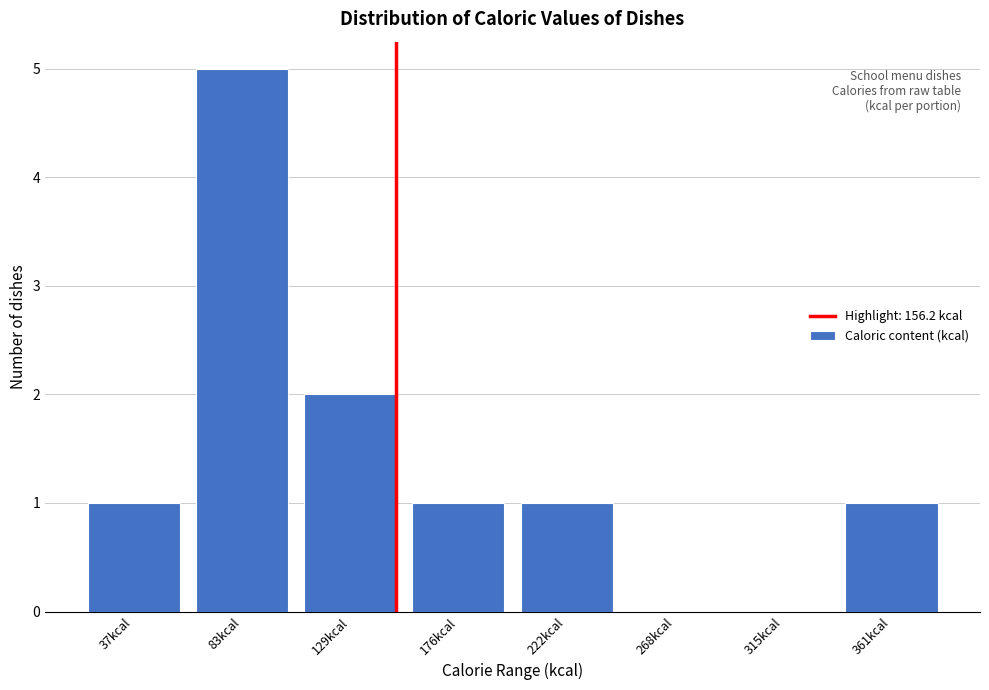

Reading left to right, list all the values displayed in this chart.

37kcal=1	83kcal=5	129kcal=2	176kcal=1	222kcal=1	268kcal=0	315kcal=0	361kcal=1